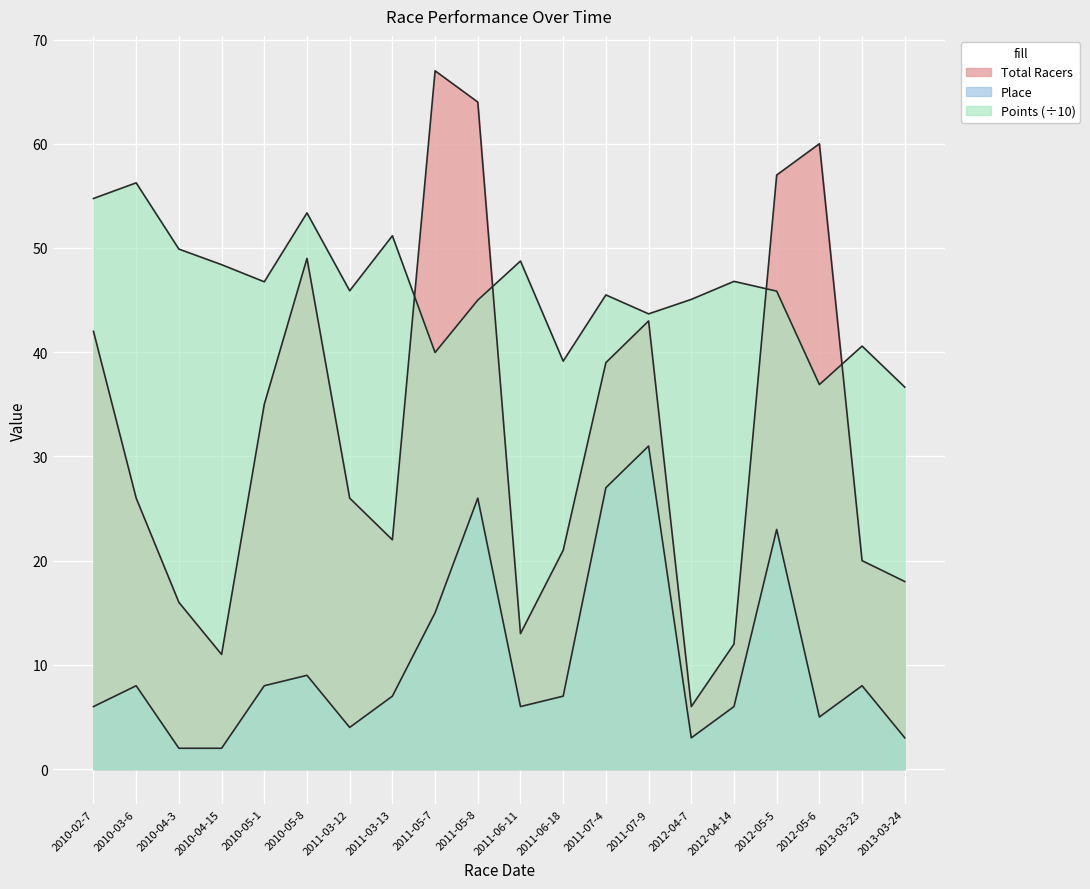

What is the label of the 11th point from the right?

2011-05-8